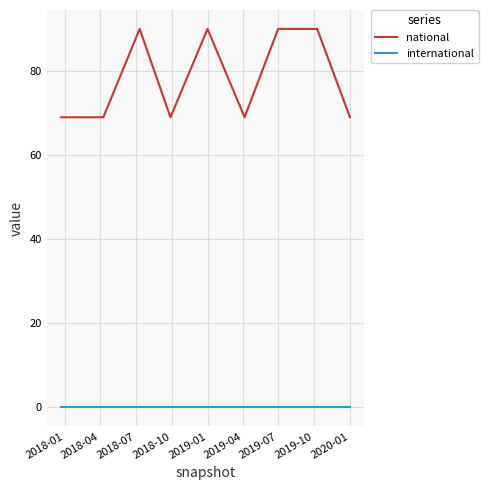

List the series in order of their overall mean, highest first.

national, international